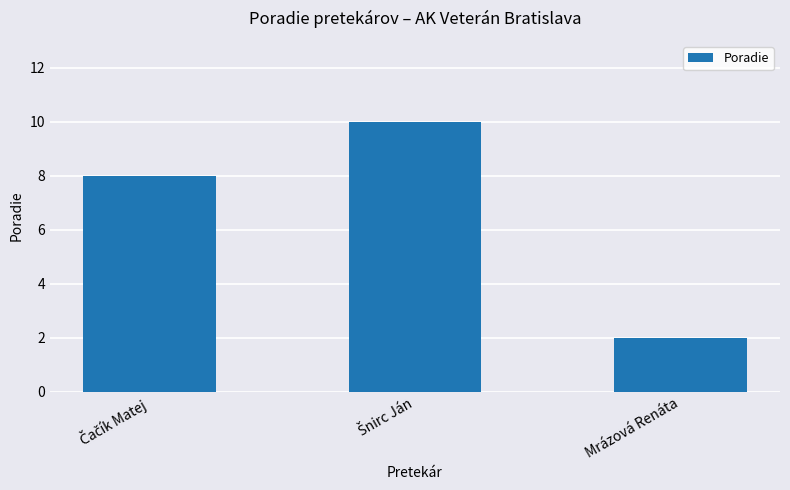

What is the label of the 3rd bar from the left?

Mrázová Renáta